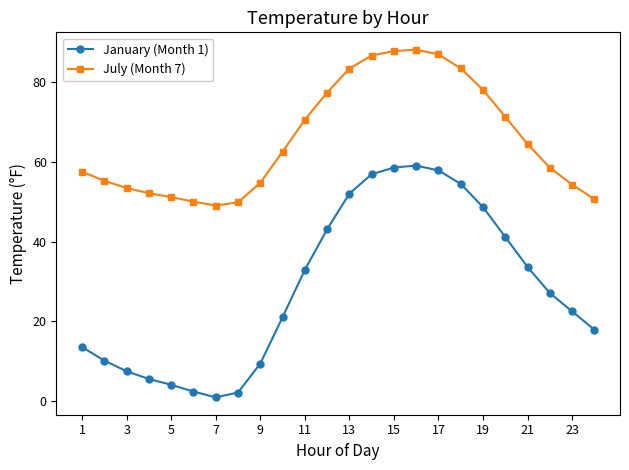

List the series in order of their overall mean, highest first.

July (Month 7), January (Month 1)